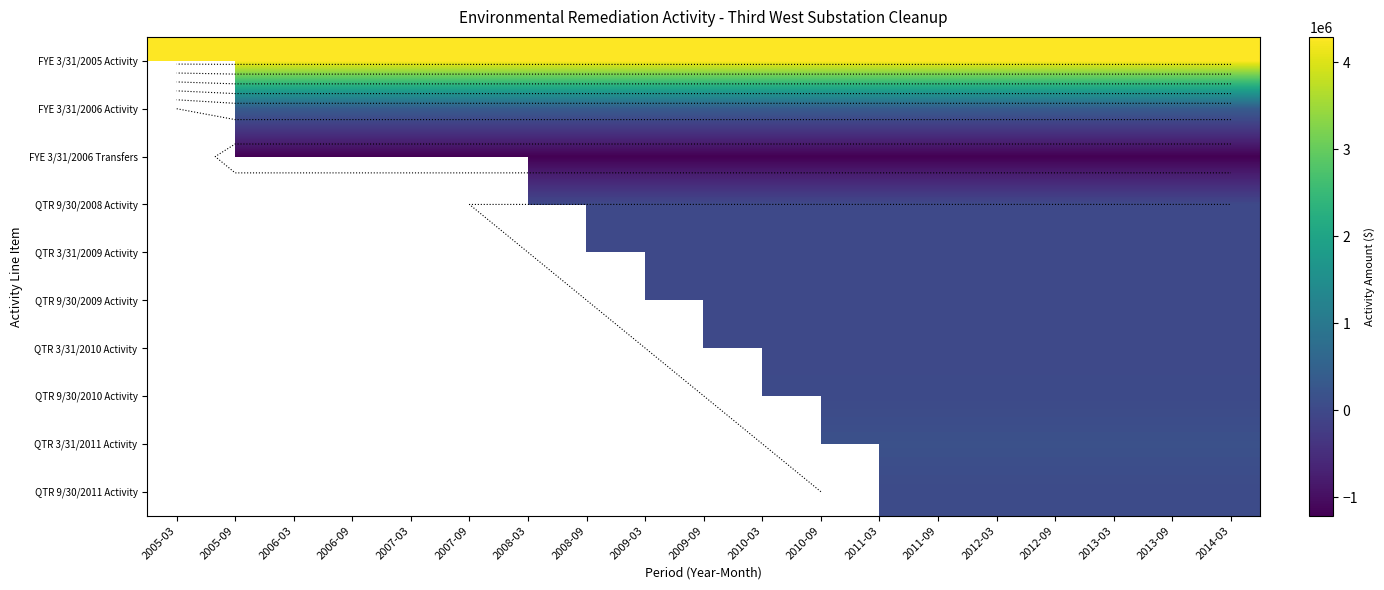

Rank the series at 2009-03 from highest to lowest value.

FYE 3/31/2005 Activity, FYE 3/31/2006 Activity, QTR 9/30/2009 Activity, QTR 9/30/2008 Activity, FYE 3/31/2006 Transfers, QTR 3/31/2010 Activity, QTR 9/30/2010 Activity, QTR 3/31/2011 Activity, QTR 9/30/2011 Activity, QTR 3/31/2009 Activity